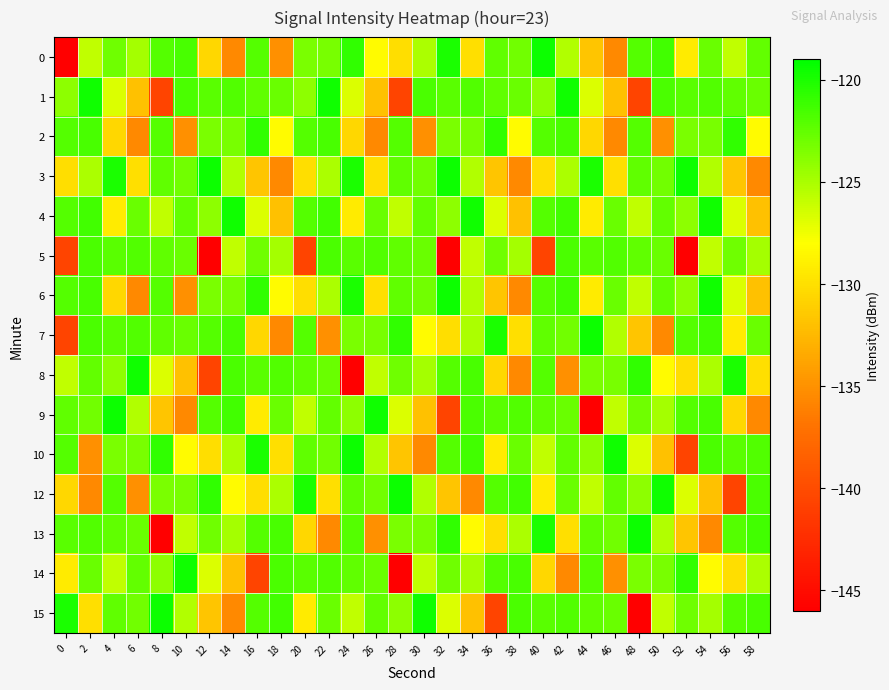

At how many categories does at least one series exceed -130?

30